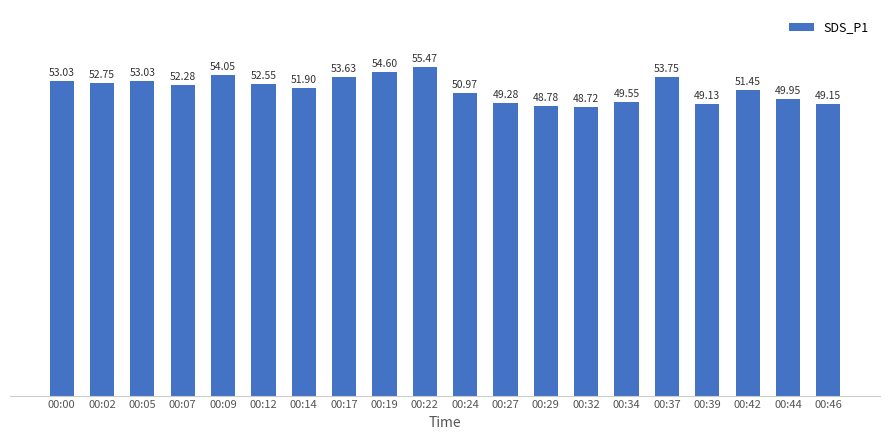

Between 00:42 and 00:44, which is larger?

00:42